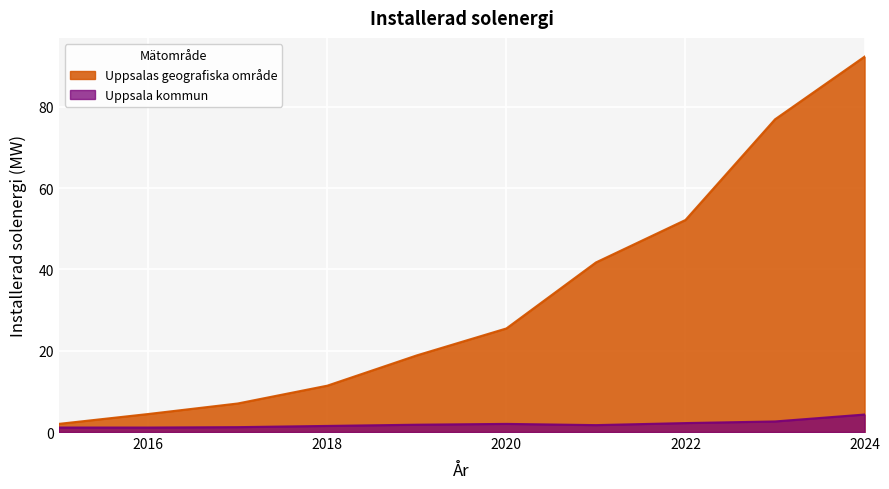

What are all the series names shown in the legend?

Uppsalas geografiska område, Uppsala kommun